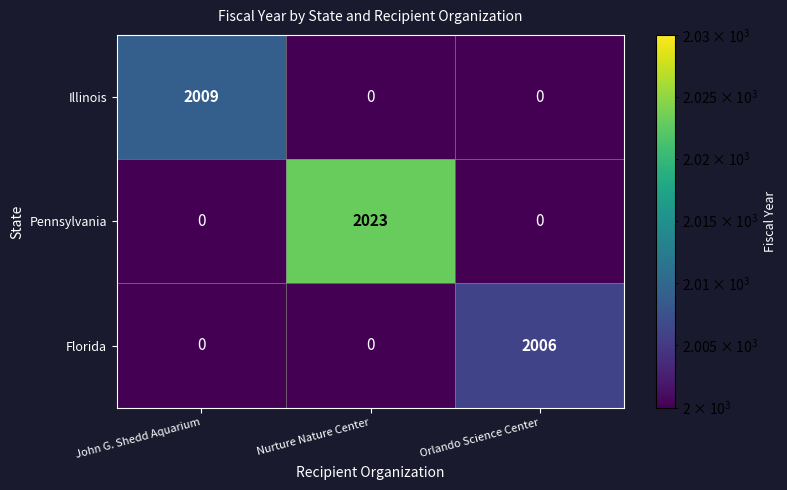

Rank the series by their maximum value, from lowest to highest.

Florida, Illinois, Pennsylvania